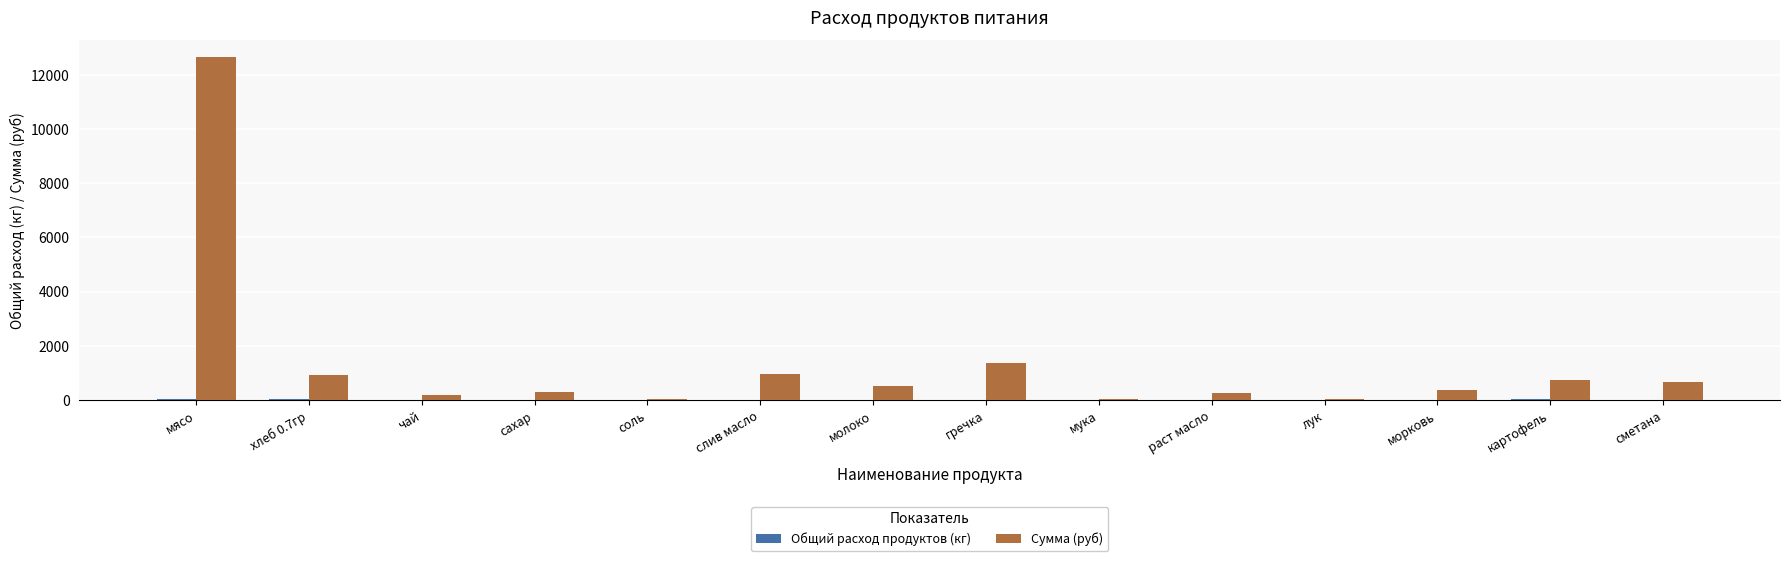

What is the maximum value for Сумма (руб)?

12635.0